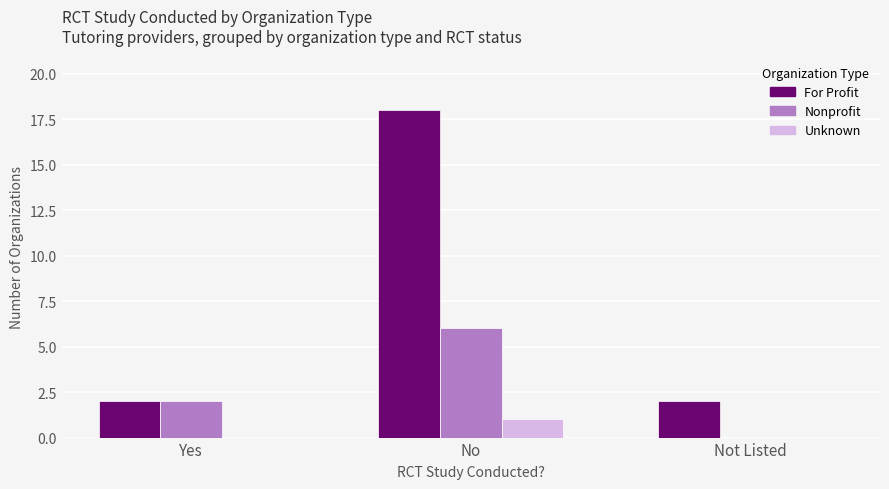

Which series changed the most between No and Not Listed?

For Profit